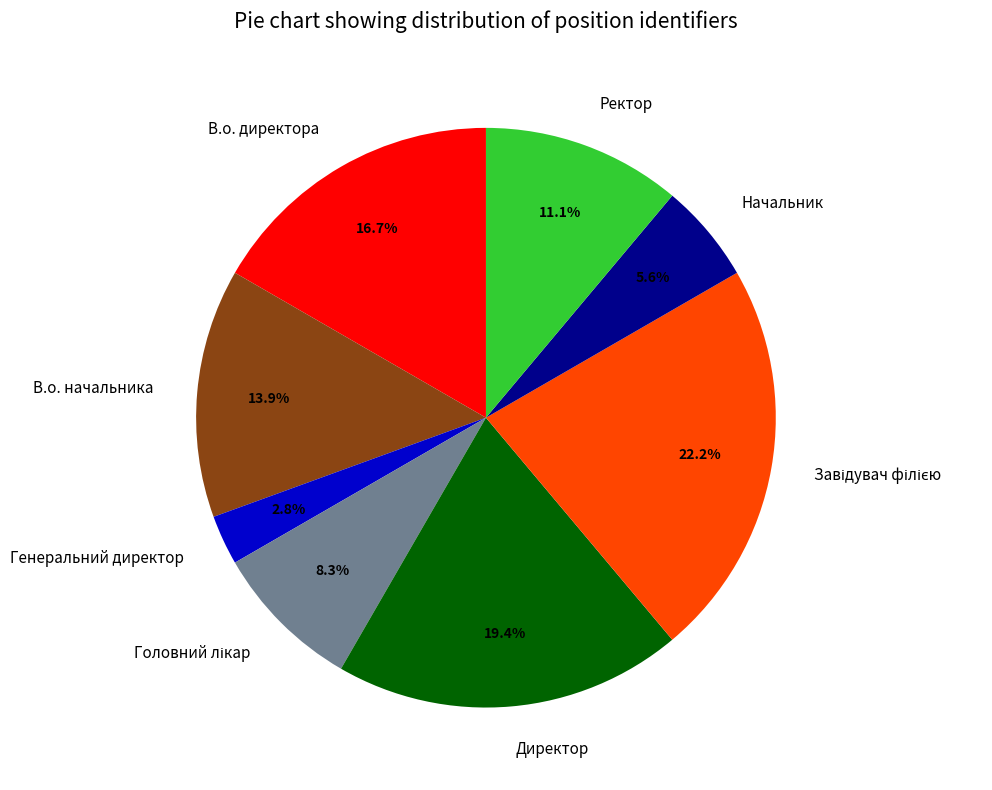

The Начальник slice represents 6% of the pie. True or false?

True